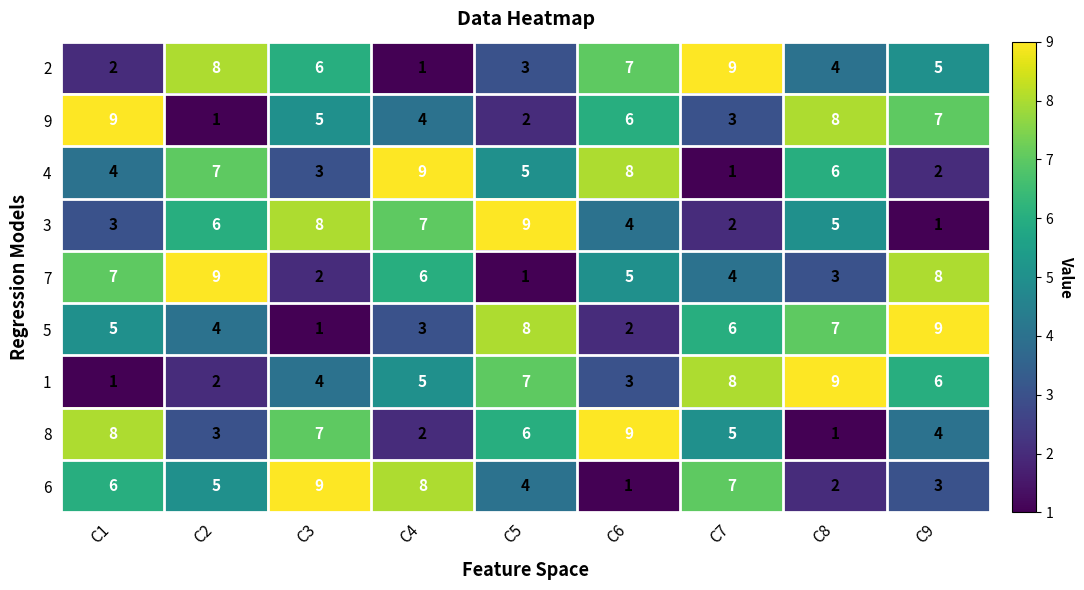

What is the highest value of the 9 series?

9